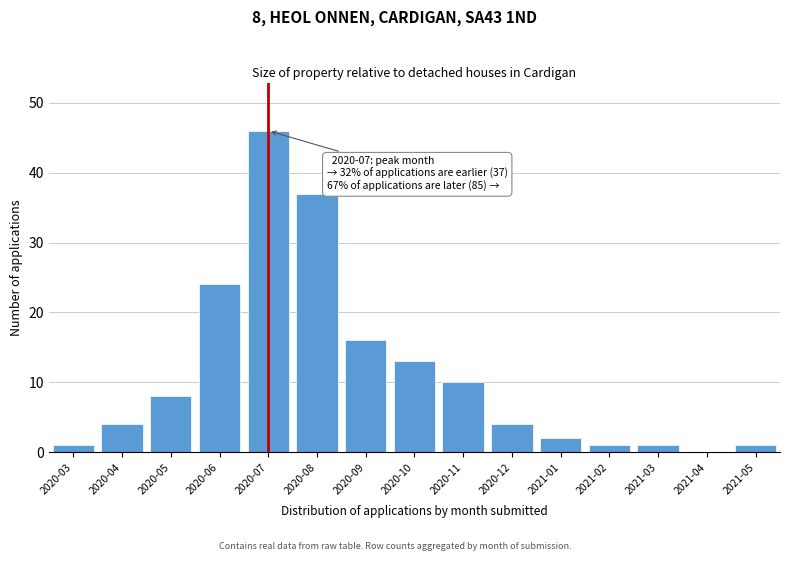

Reading left to right, what are all the values shown in this chart?

2020-03=1	2020-04=4	2020-05=8	2020-06=24	2020-07=46	2020-08=37	2020-09=16	2020-10=13	2020-11=10	2020-12=4	2021-01=2	2021-02=1	2021-03=1	2021-04=0	2021-05=1